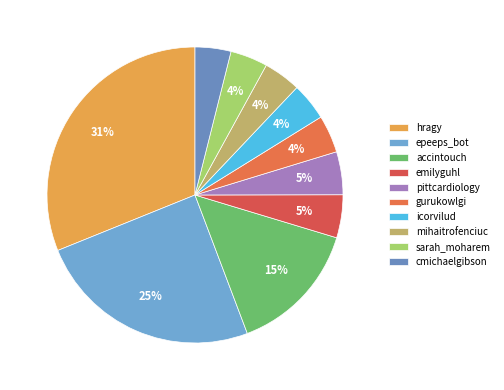

Is there any slice that represents more than half of the pie?

No